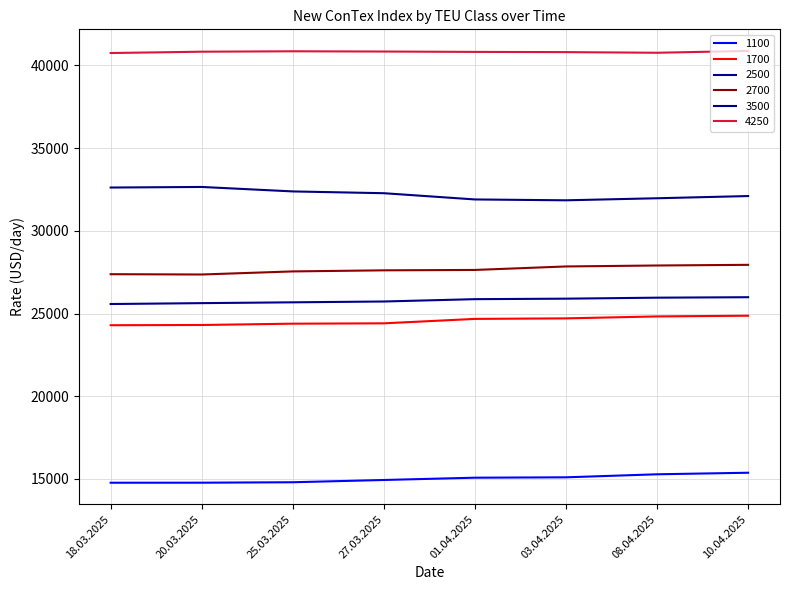

What is the value of the 3500 point at the 7th from the left?

31967